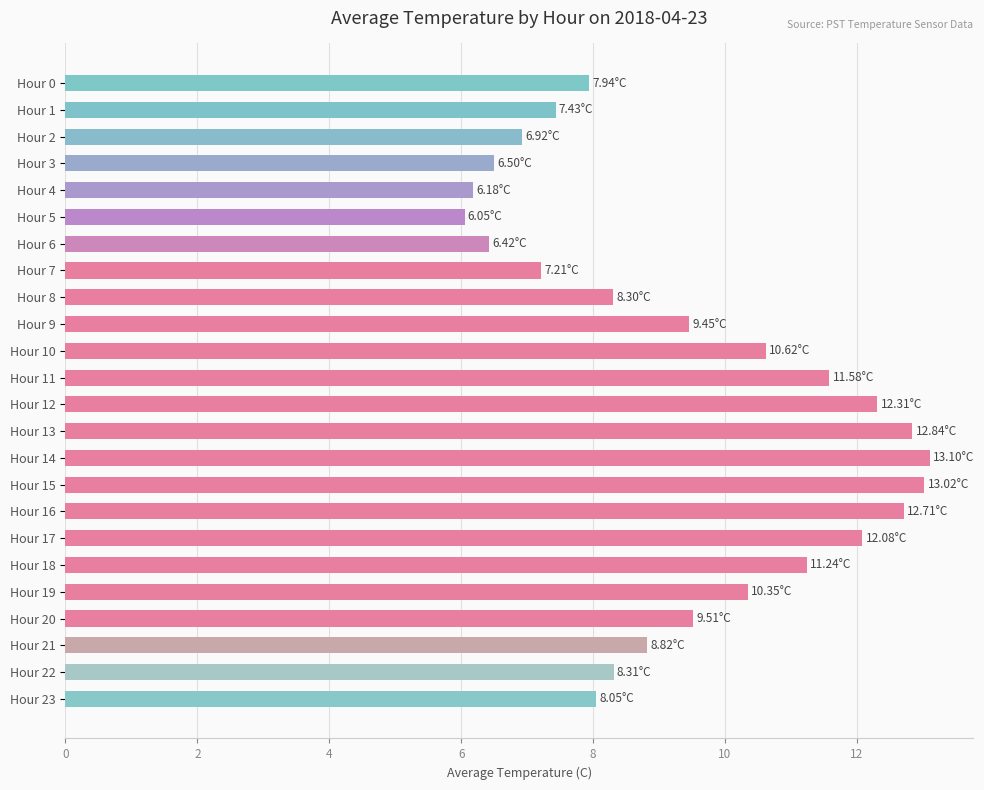

Which has a higher value, Hour 11 or Hour 20?

Hour 11